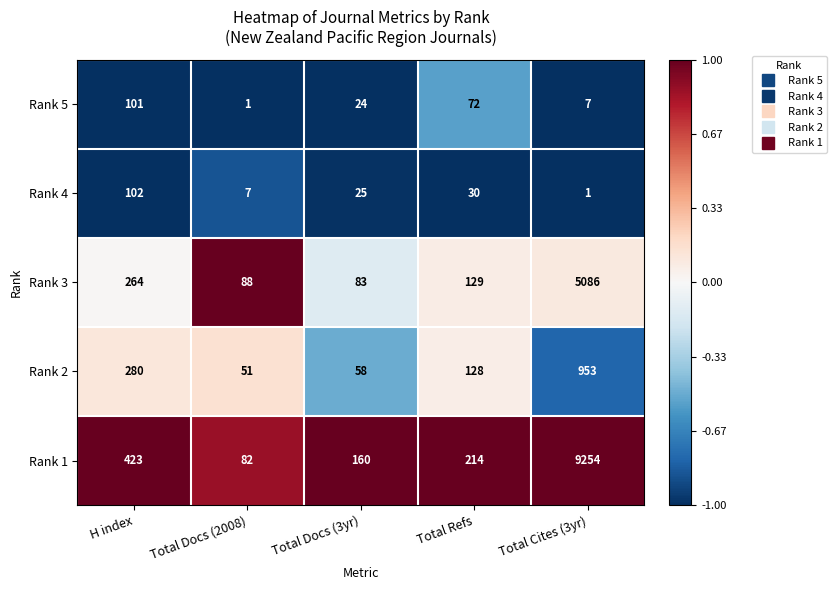

The Rank 2 series shows 53 at Total Refs. True or false?

False